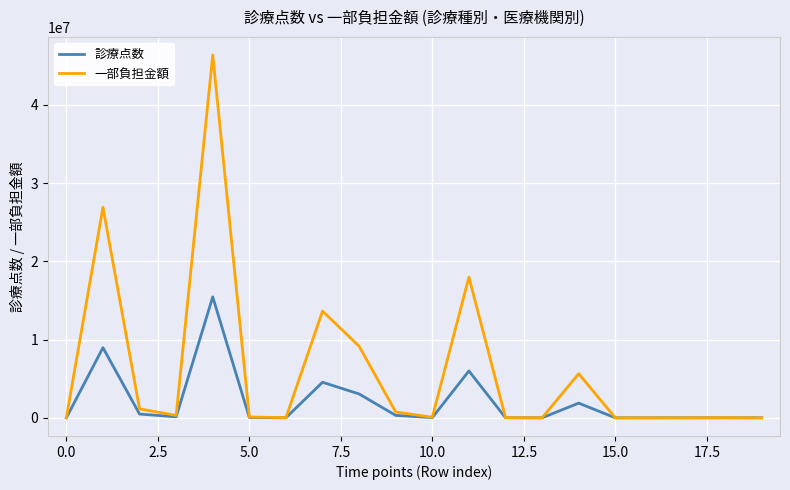

How many lines are shown in the chart?

2